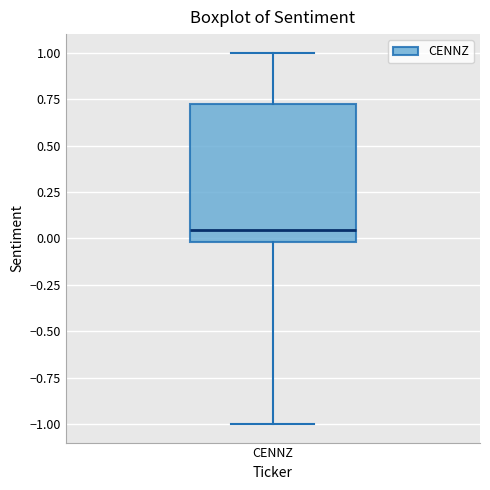

Transcribe this box plot: give where the median line is, the range the box spans, and where the two whiskers end, as read against the y-axis. The values are not printed on the chart, so give them approximately, as read against the axis.

median 0.05, box 0.00 to 0.70, whiskers -1.00 to 1.00